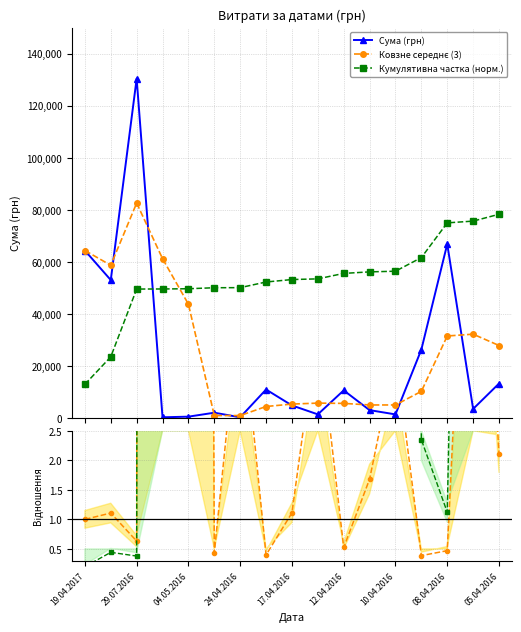

What is the difference between the maximum and second lowest values in the Ковзне середнє (3) series?

81690.7